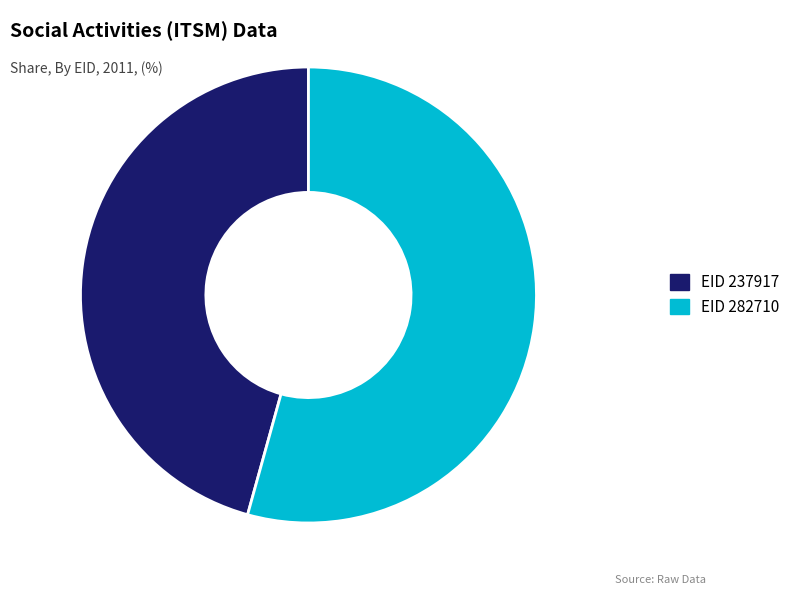

Is there a majority slice in this chart?

Yes